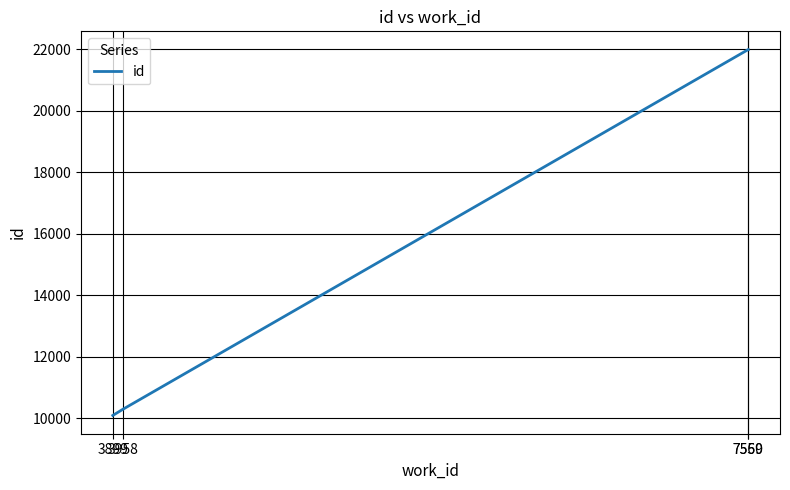

What is the difference between the maximum and minimum values?

11909